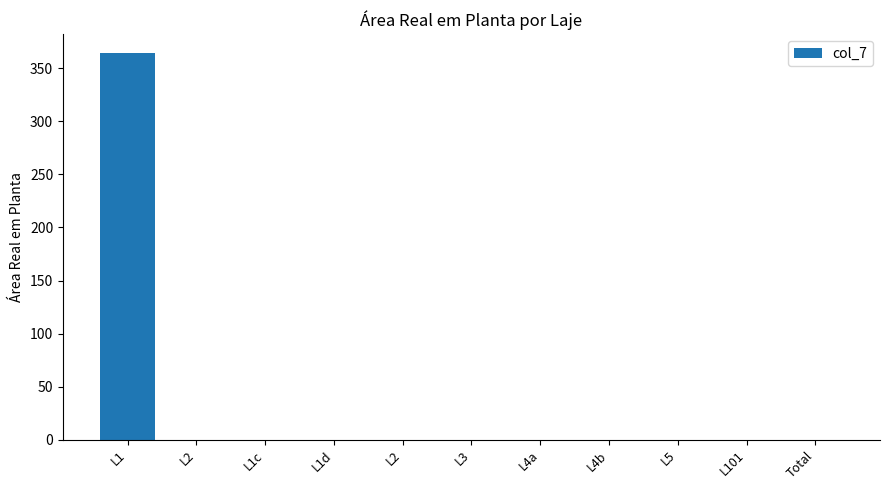

What is the difference between the maximum and minimum values?

364